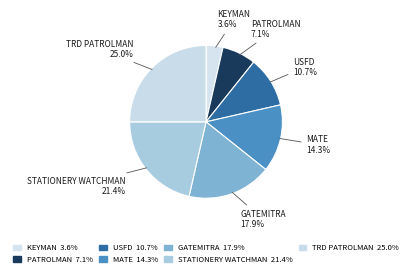

How many segments does this pie chart have?

7